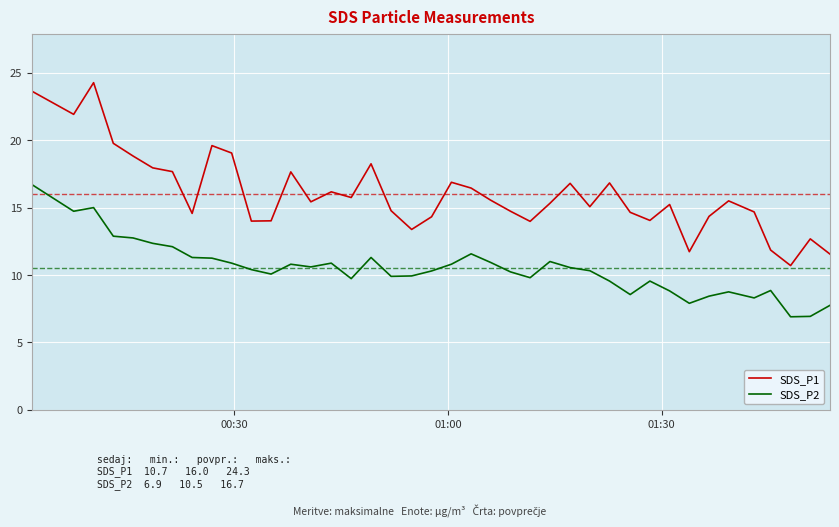

True or false: SDS_P2 and SDS_P1 cross at least once.

False